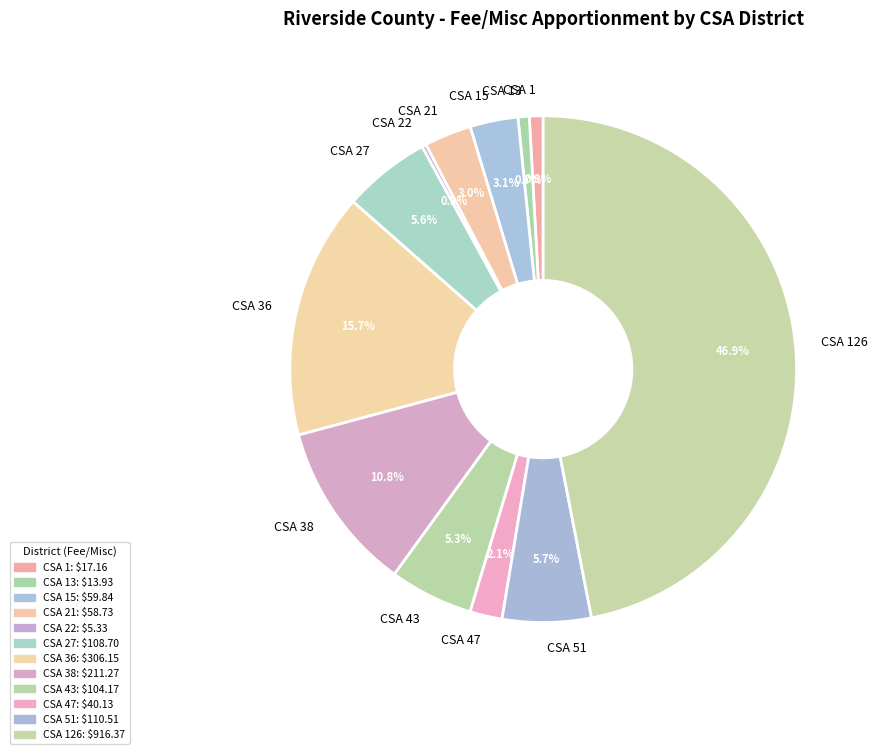

What percentage is the CSA 38 slice, to the nearest percent?

11%